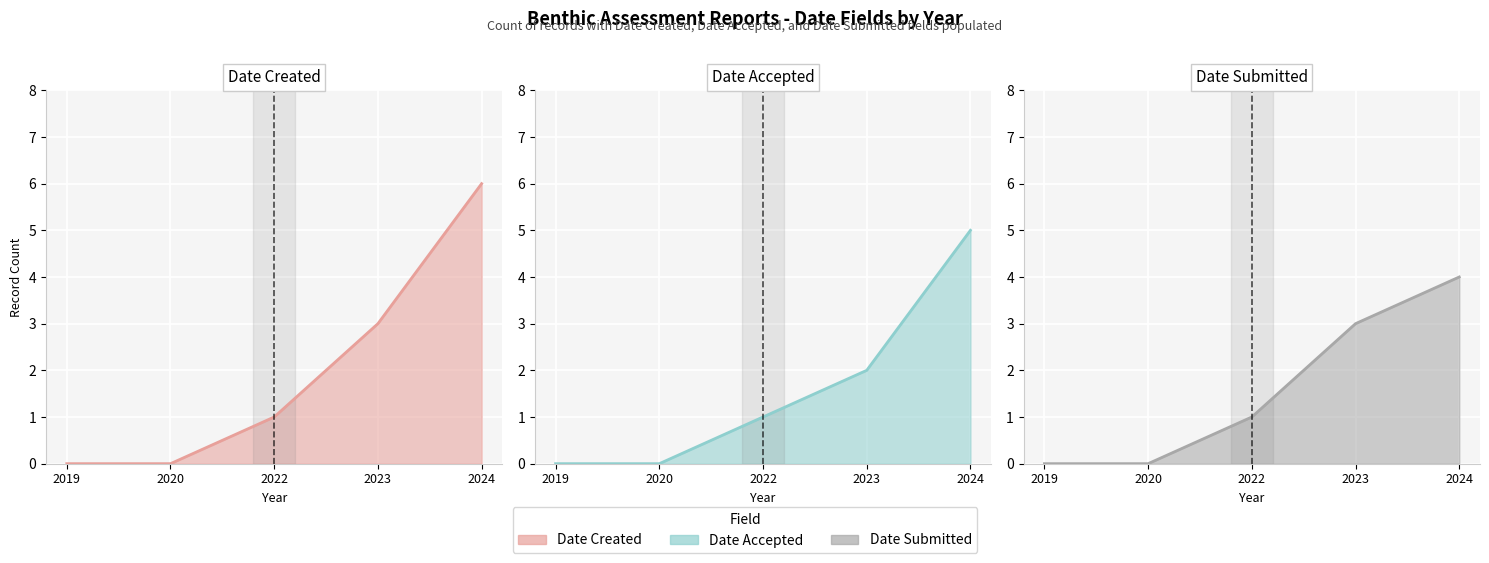

True or false: Date Submitted line and Date Accepted line intersect in this chart.

True